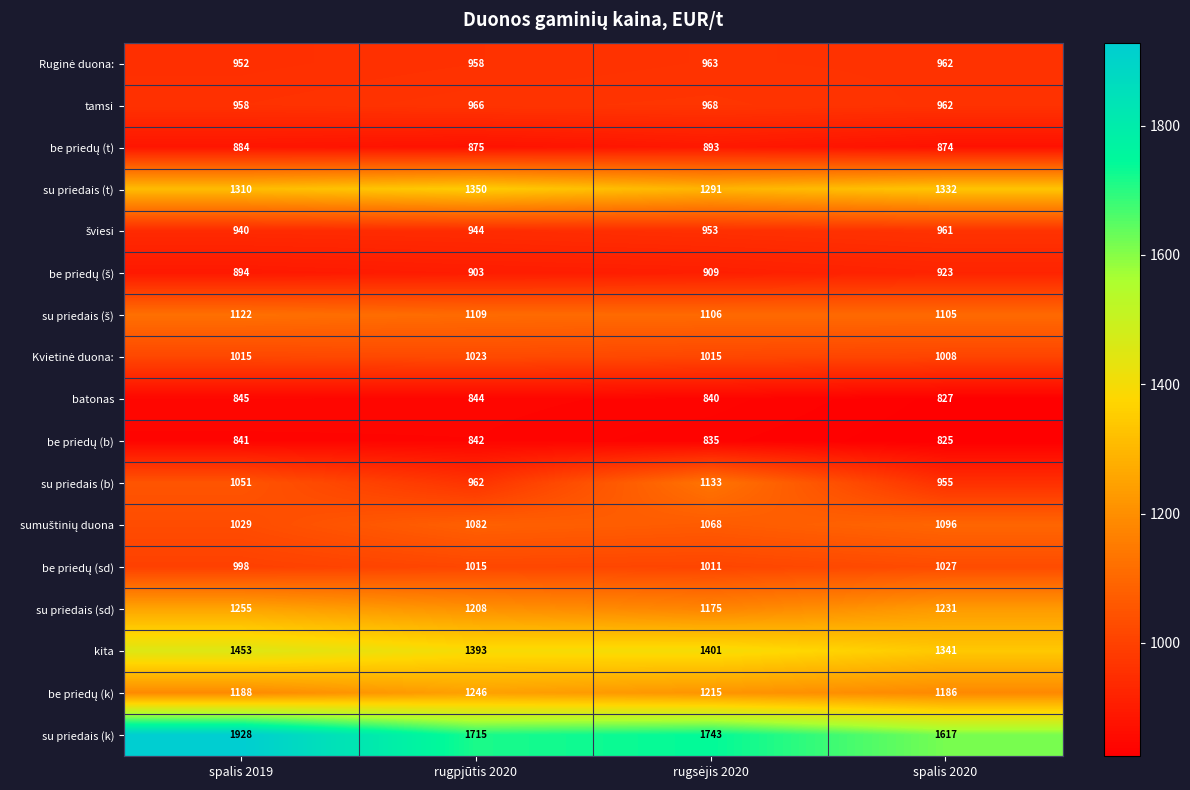

What is the maximum value shown in the chart?

1928